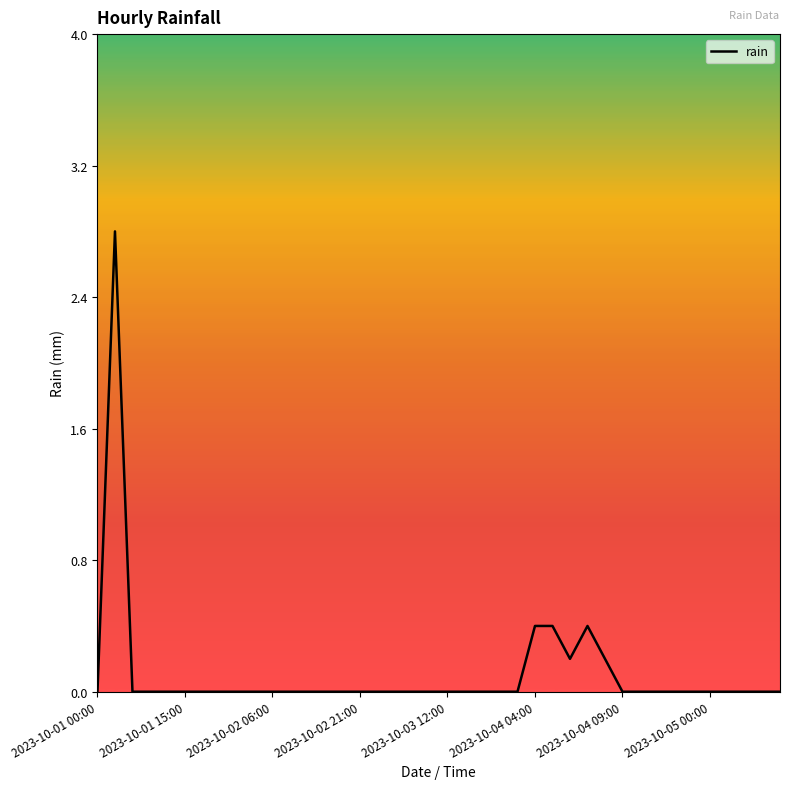

What is the greatest value displayed?

2.8